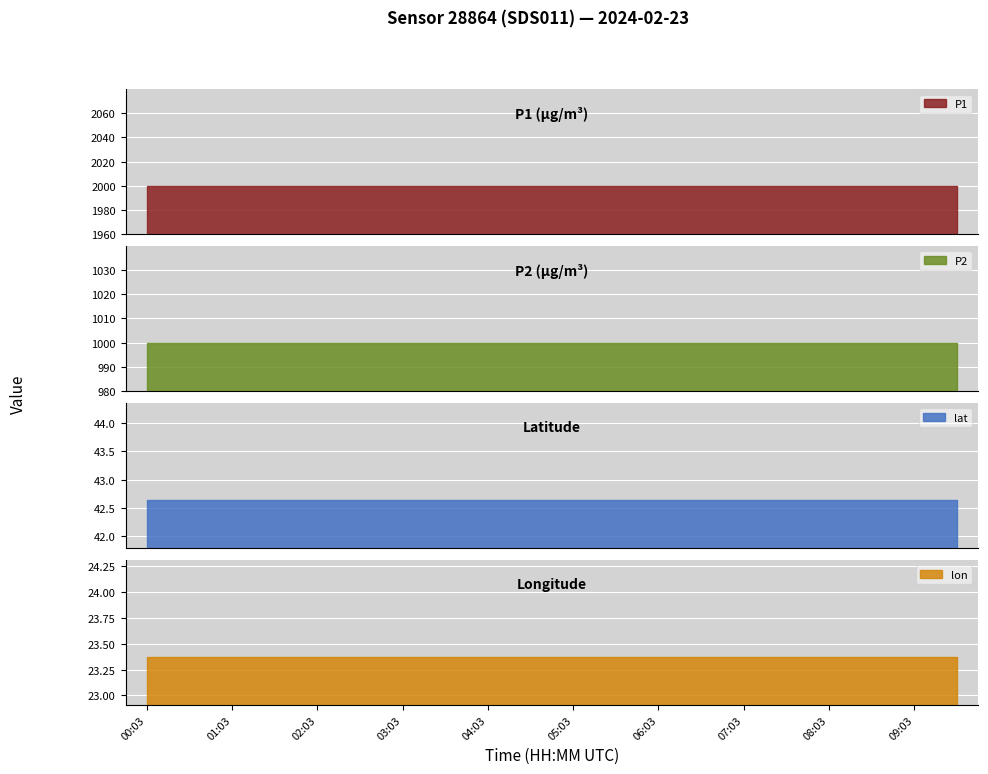

Which category has the lowest value in the lon series?

00:03